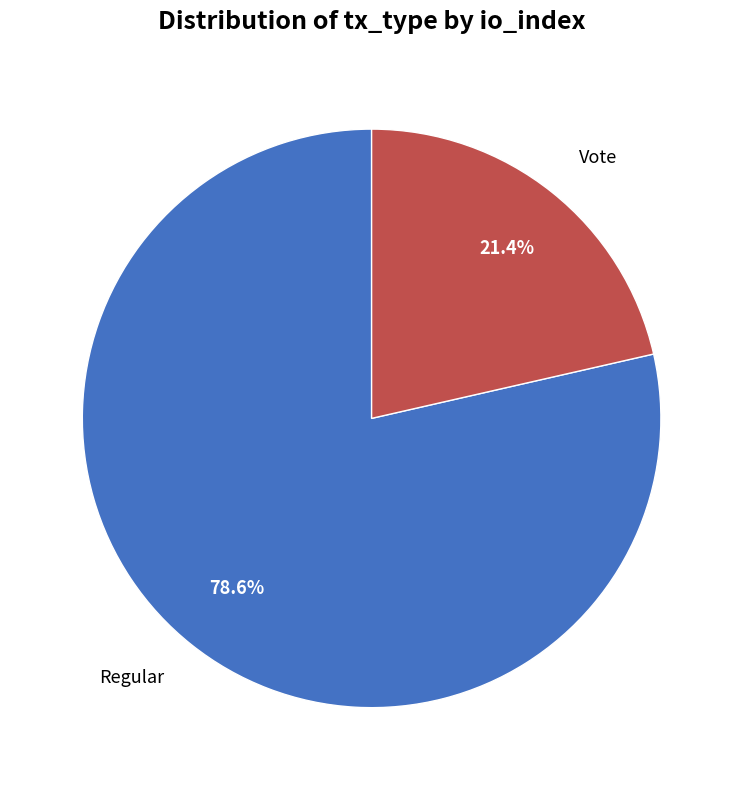

To the nearest percent, what percentage of the pie is Vote?

21%